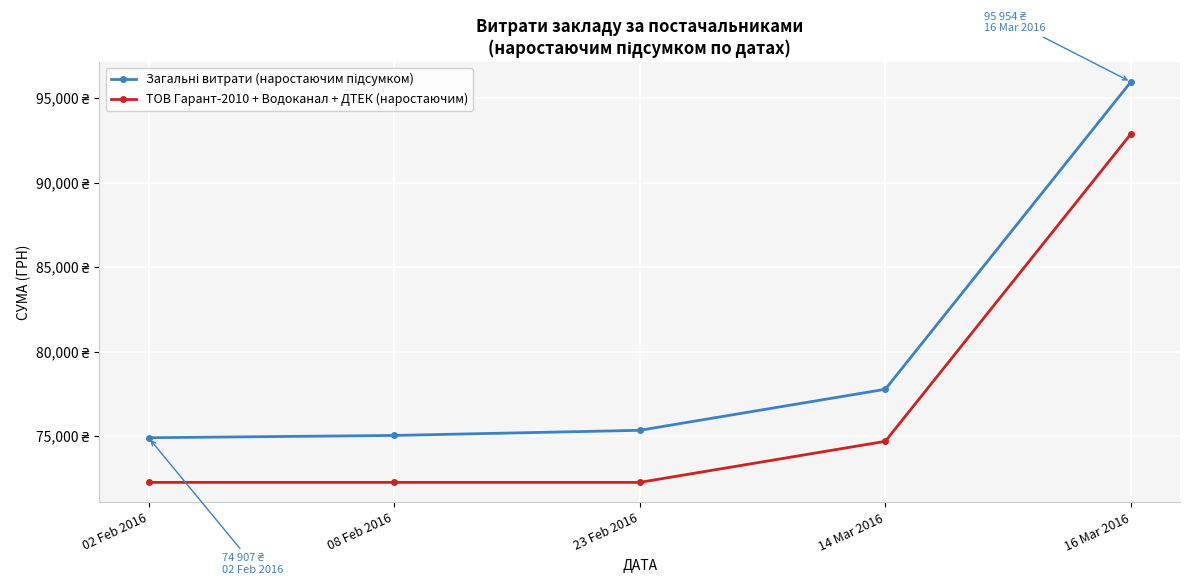

What is the label of the 2nd point from the right?

14 Mar 2016